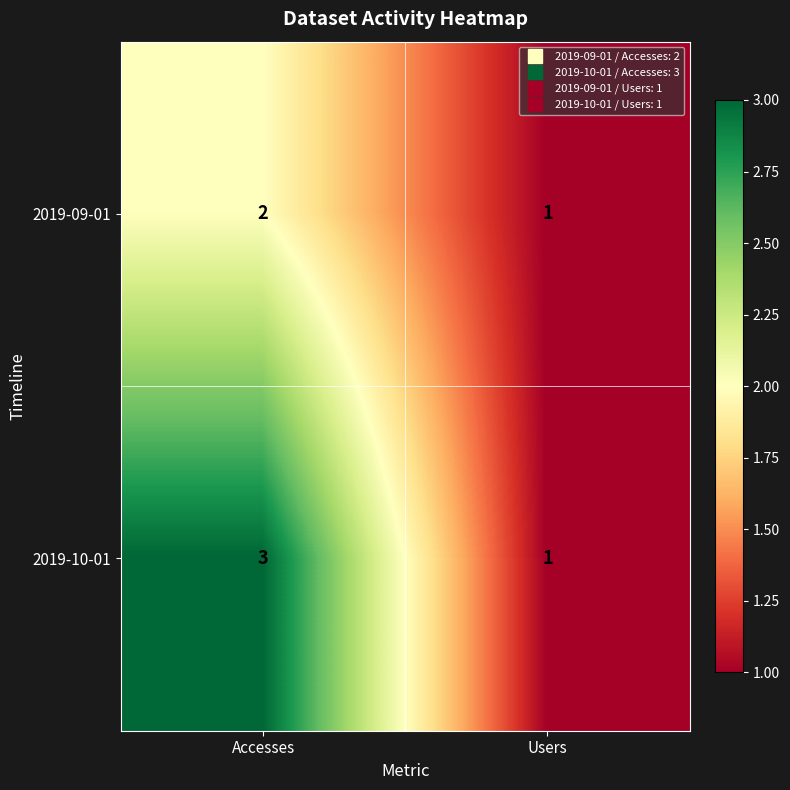

At which category is the sum across all series the highest?

Accesses